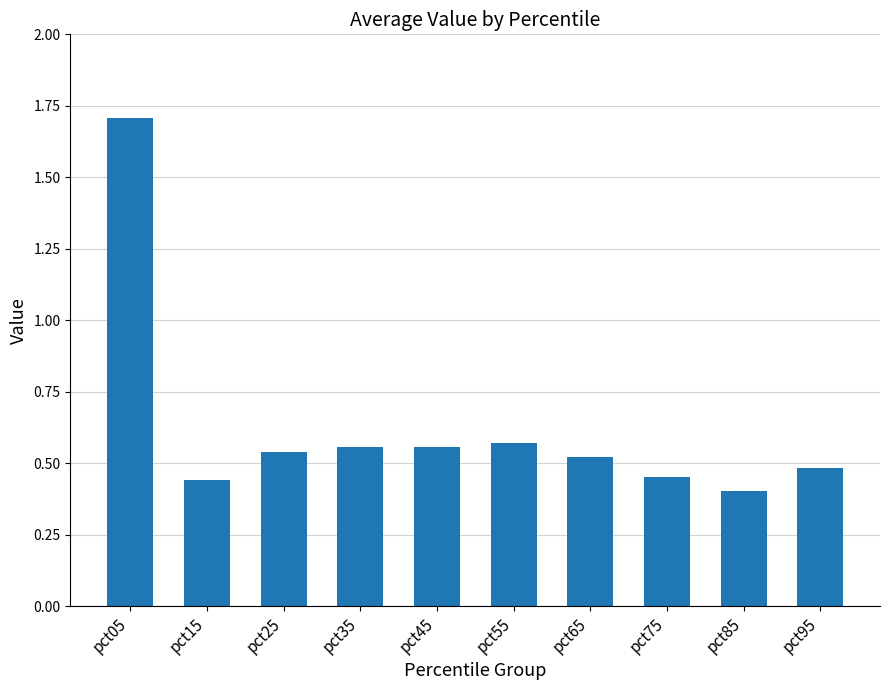

Which has a higher value, pct45 or pct05?

pct05